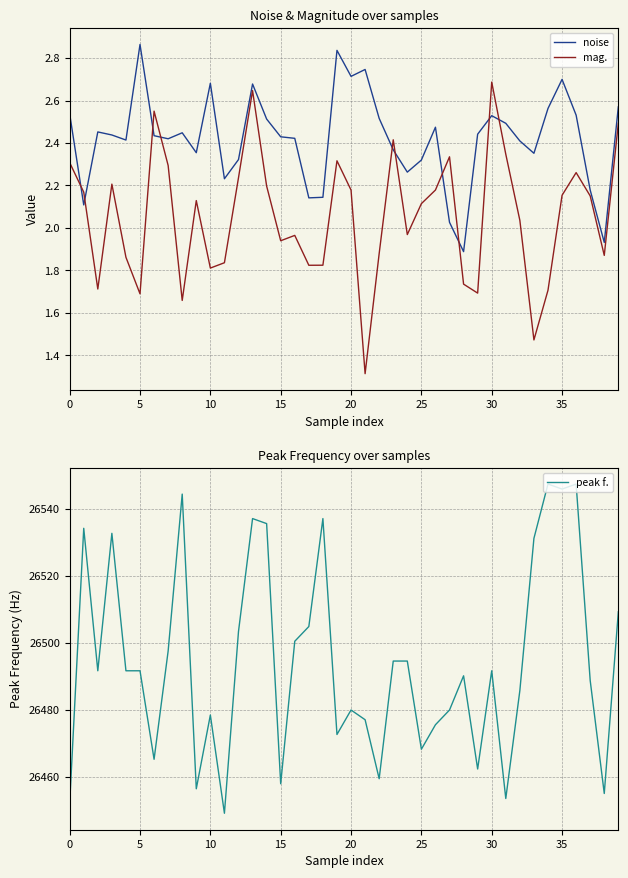

At 23, list the series in order from largest to smallest.

peak f., mag., noise